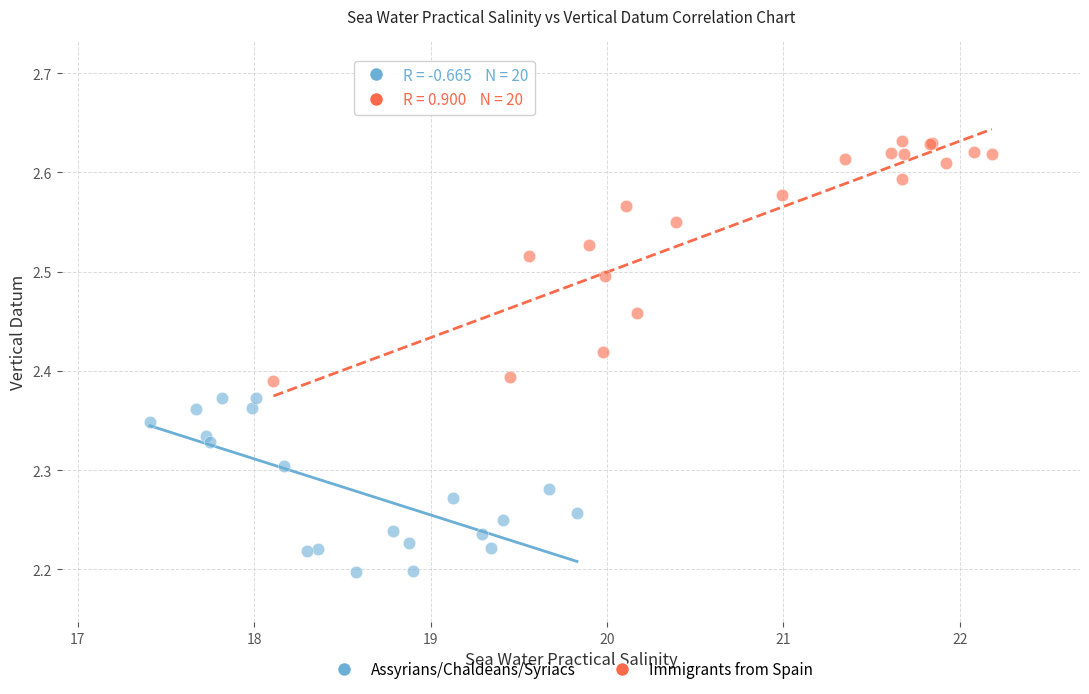

Which series reaches the maximum Y coordinate?

Immigrants from Spain